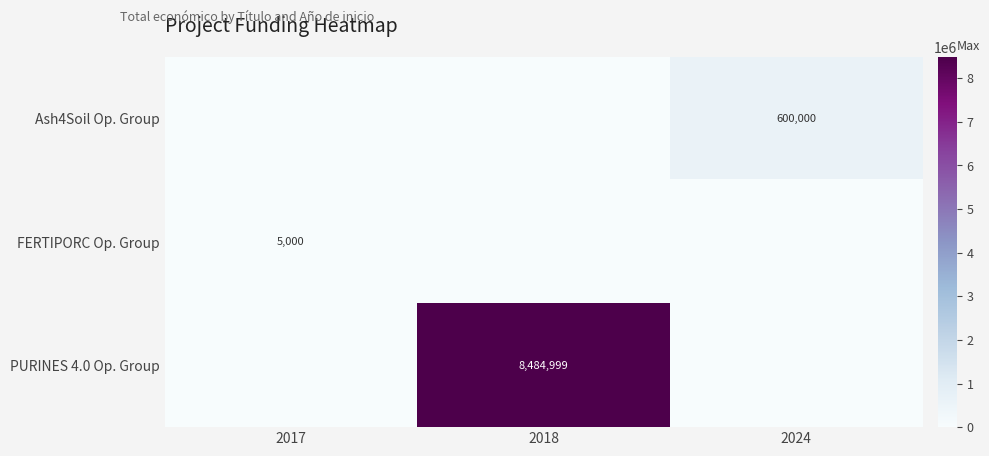

At which category does the chart reach its peak across all series?

2018